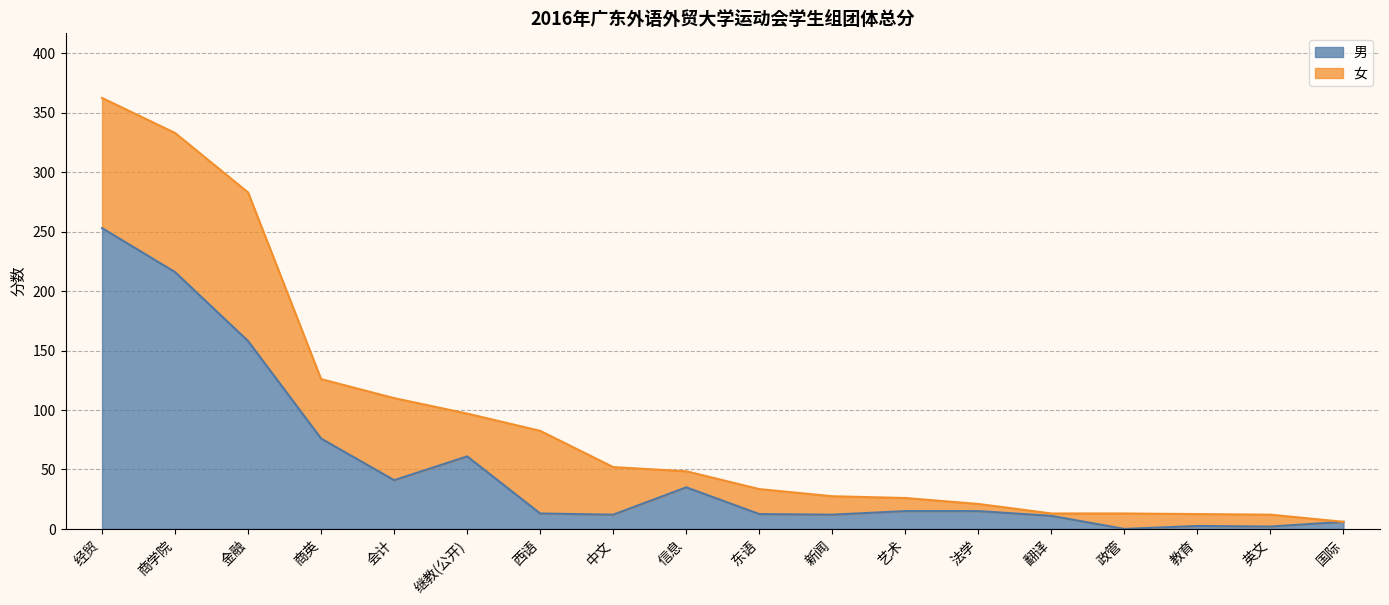

At which category does the data reach its first local peak?

继教(公开)